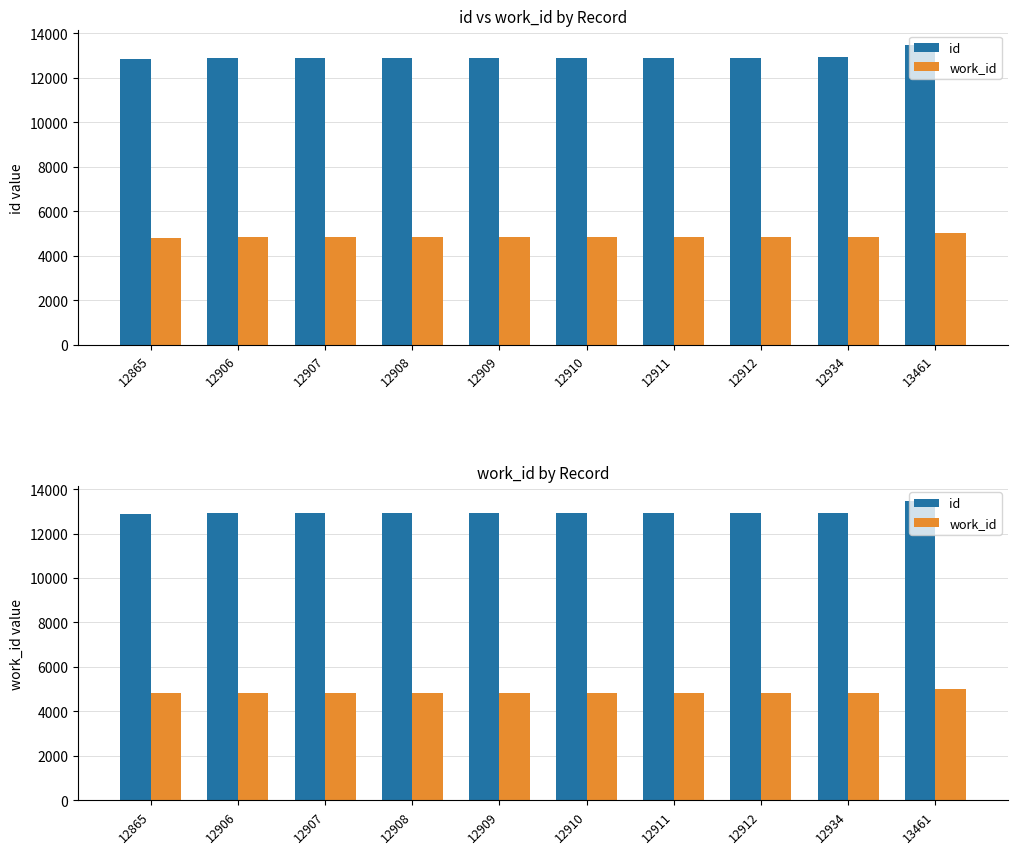

What is the difference between the maximum and minimum values in the work_id series?

209